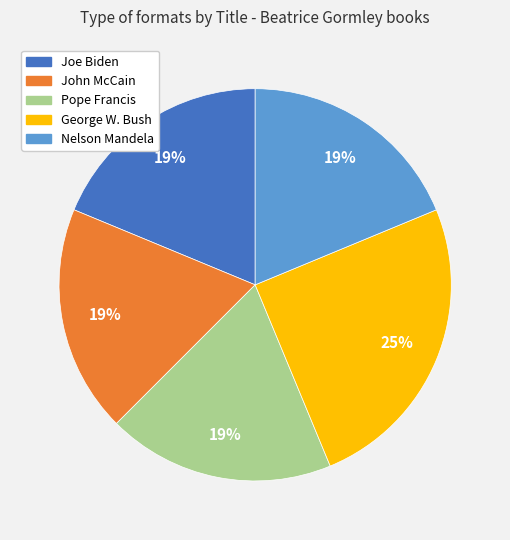

What is the largest slice in the pie chart?

George W. Bush